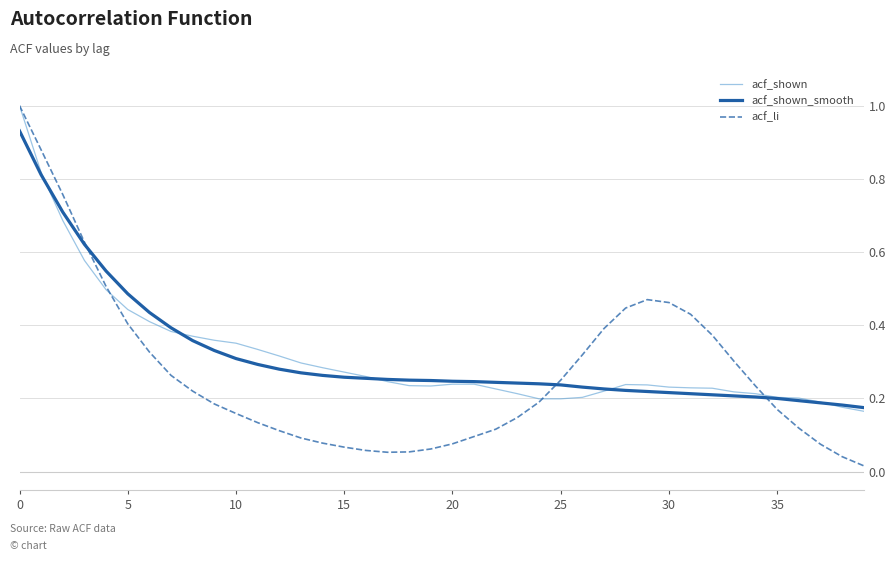

Which series has the widest spread of values?

acf_li